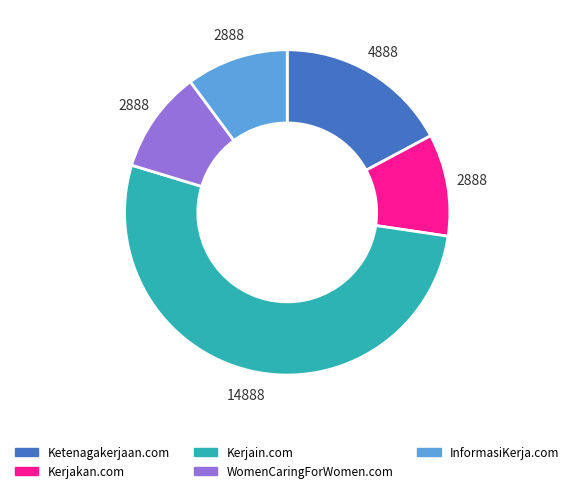

Between Ketenagakerjaan.com and WomenCaringForWomen.com, which is larger?

Ketenagakerjaan.com